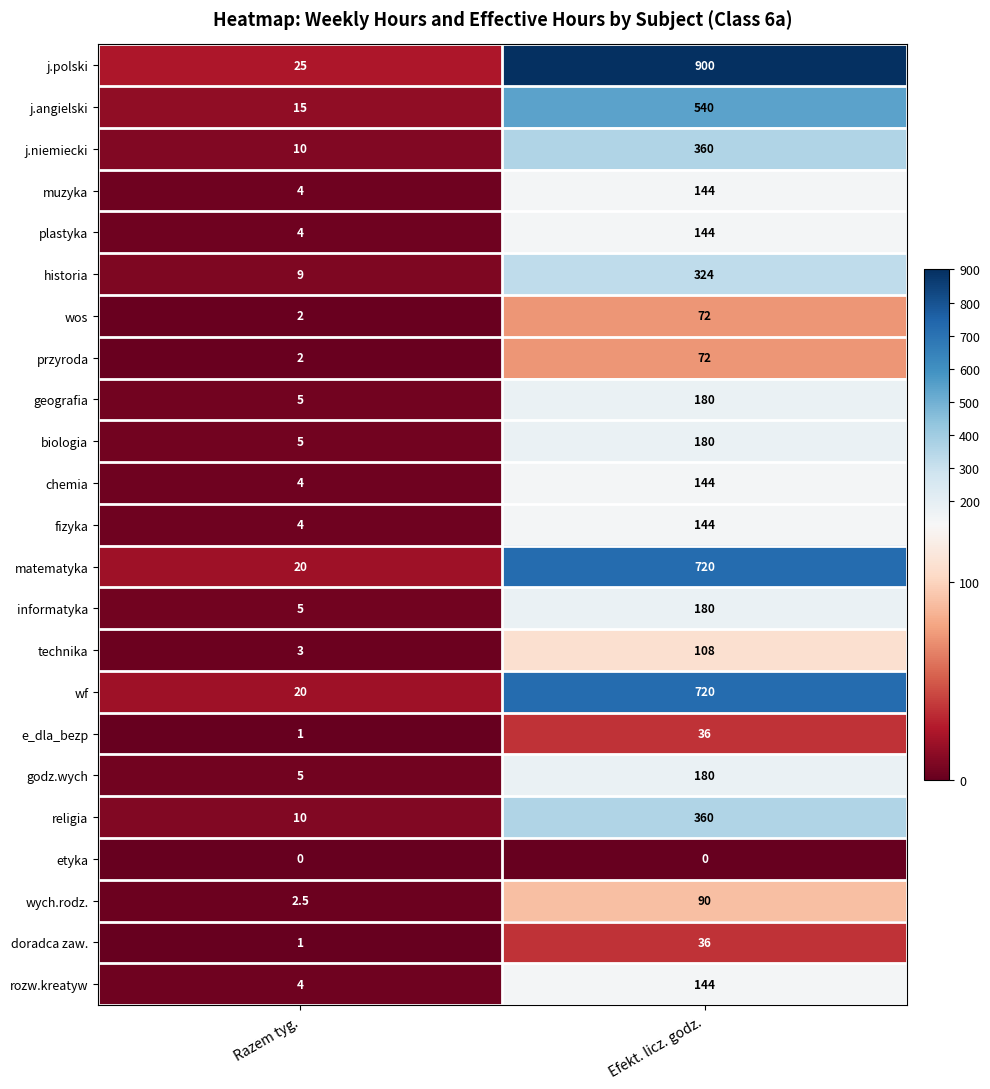

Rank the categories by technika value from highest to lowest.

Efekt. licz. godz., Razem tyg.